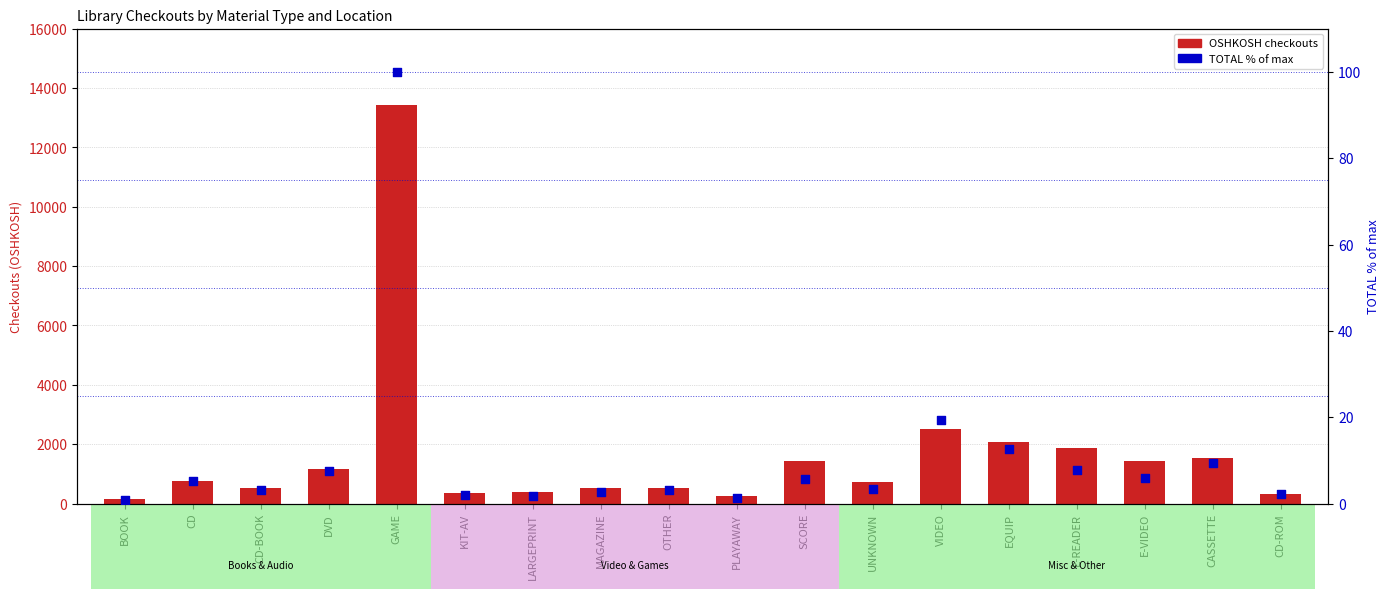

What is the total value across all series at UNKNOWN?

720.3